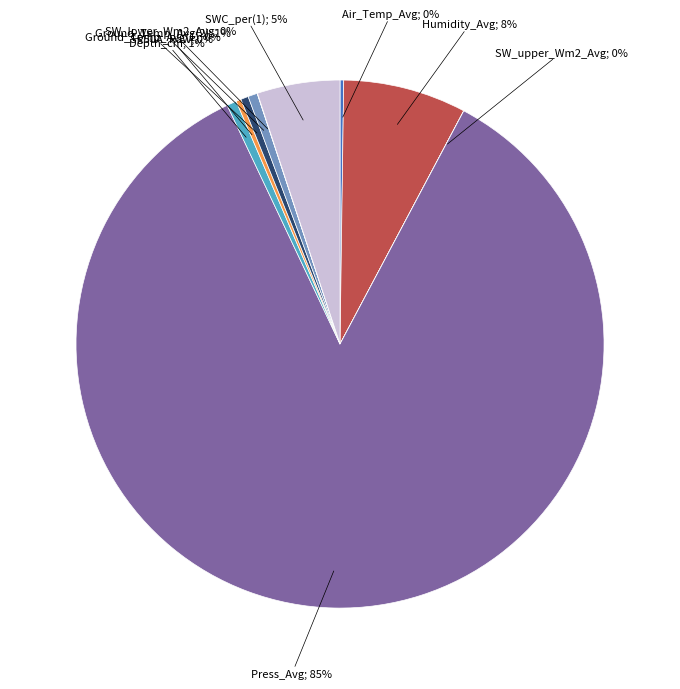

To the nearest percent, what is the difference between the largest and smallest slice percentages?

85%